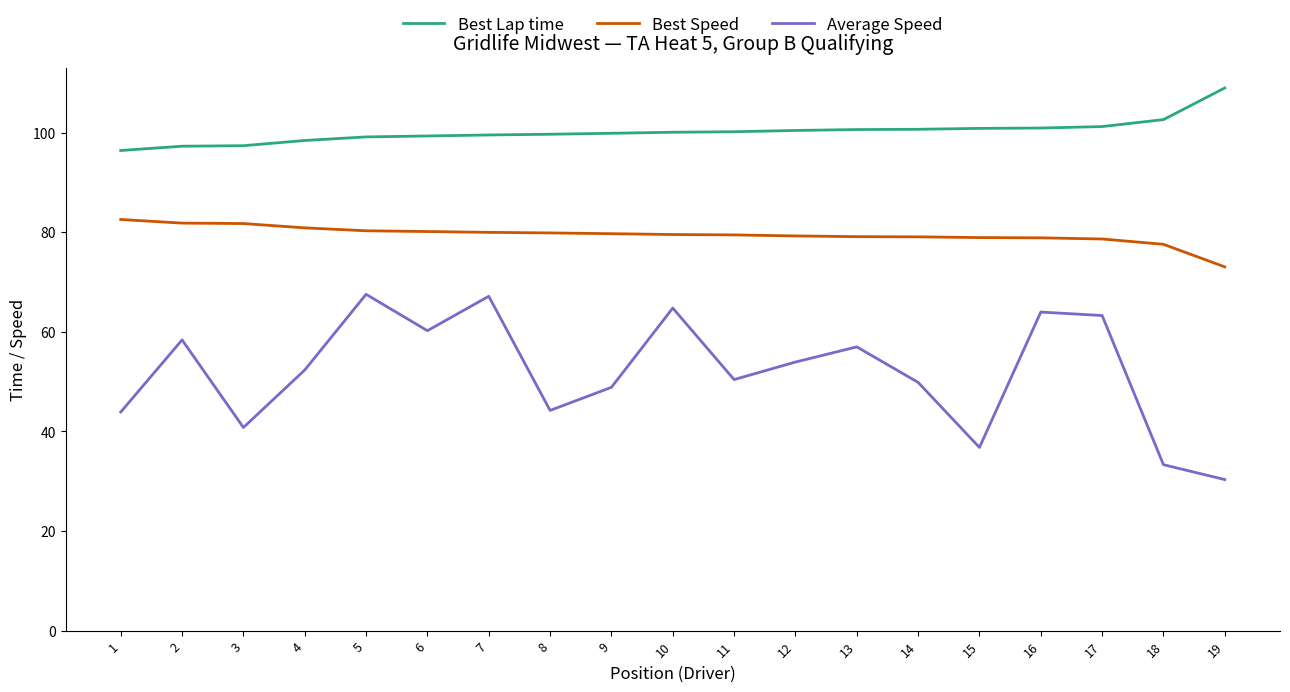

The Best Speed series shows 80.1 at 6. True or false?

True